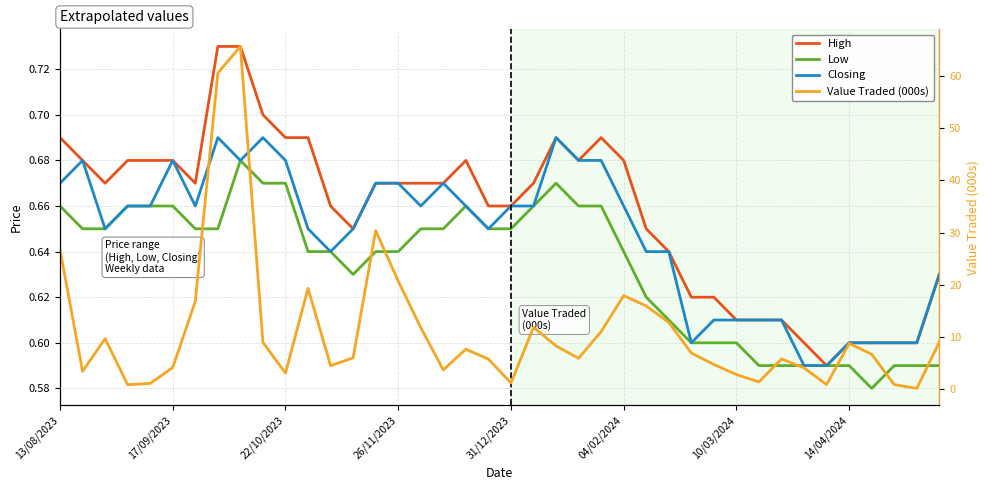

What is the difference between the maximum and second lowest values in the Value Traded (000s) series?

64.7